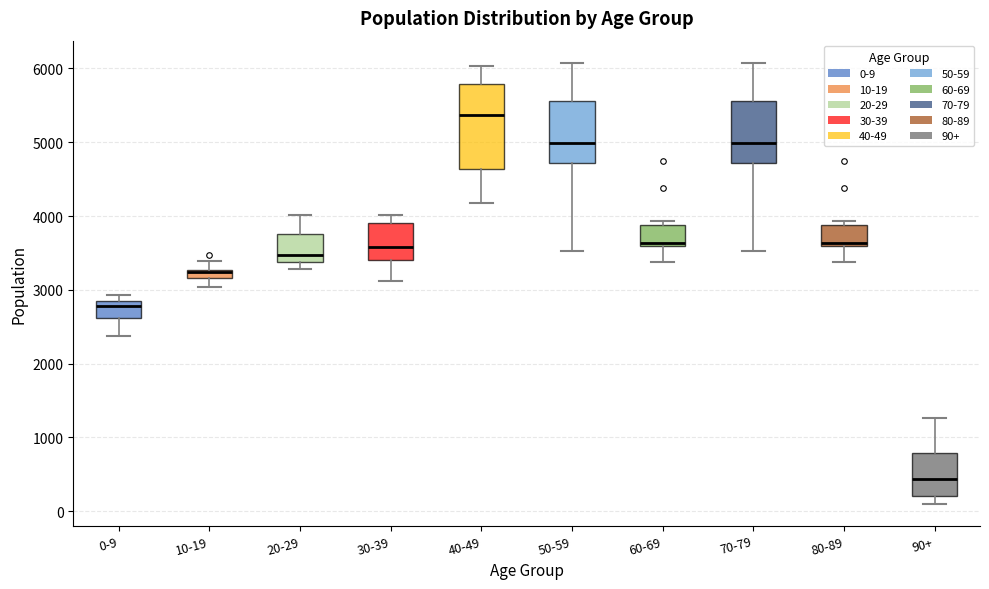

Where does the median line of the box for 50-59 sit on the y-axis? The values are not printed on the chart, so give them approximately, as read against the axis.

5000